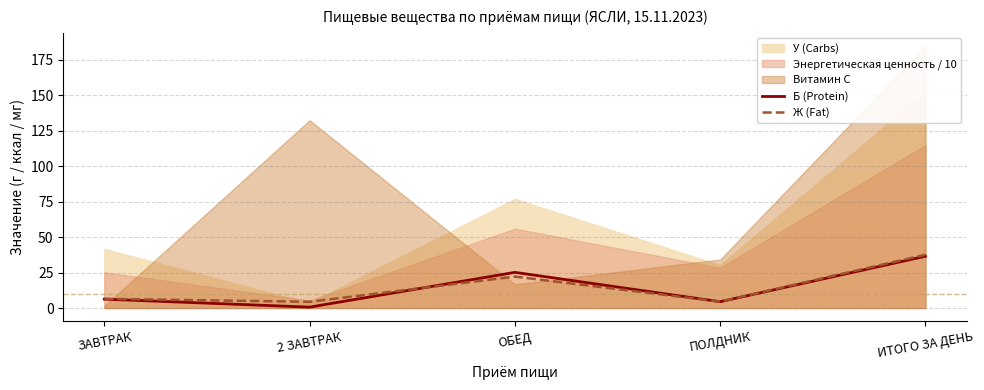

How many data points in Ж (Fat) are above 6?

3